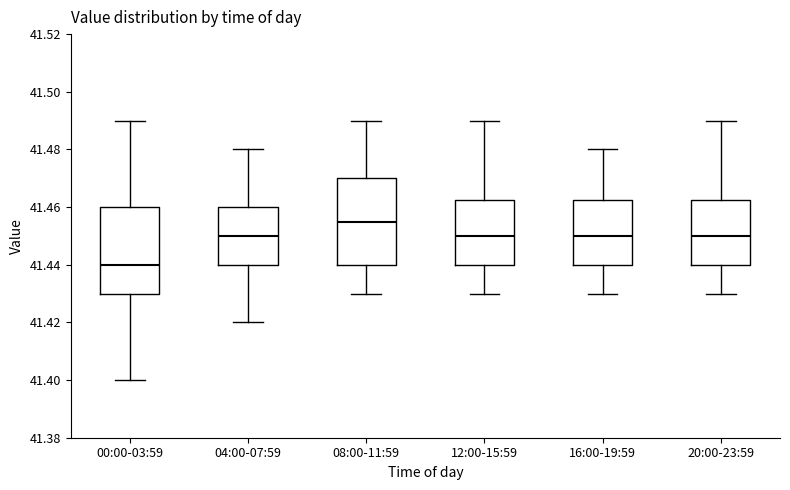

Reading left to right, read every box against the y-axis: the position of its median line, the range the box covers, and the ends of its whiskers. The values are not printed on the chart, so give them approximately, as read against the axis.

00:00-03:59: median 41.440, box 41.430 to 41.460, whiskers 41.400 to 41.490
04:00-07:59: median 41.450, box 41.440 to 41.460, whiskers 41.420 to 41.480
08:00-11:59: median 41.456, box 41.440 to 41.470, whiskers 41.430 to 41.490
12:00-15:59: median 41.450, box 41.440 to 41.462, whiskers 41.430 to 41.490
16:00-19:59: median 41.450, box 41.440 to 41.462, whiskers 41.430 to 41.480
20:00-23:59: median 41.450, box 41.440 to 41.462, whiskers 41.430 to 41.490